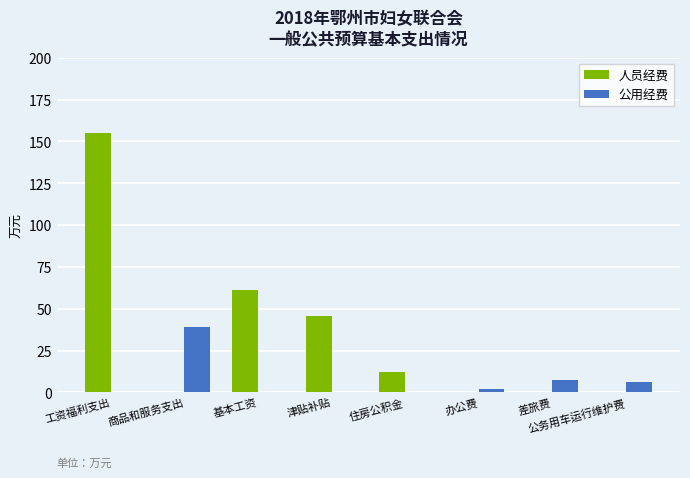

The 公用经费 series shows -20.2 at 工资福利支出. True or false?

False